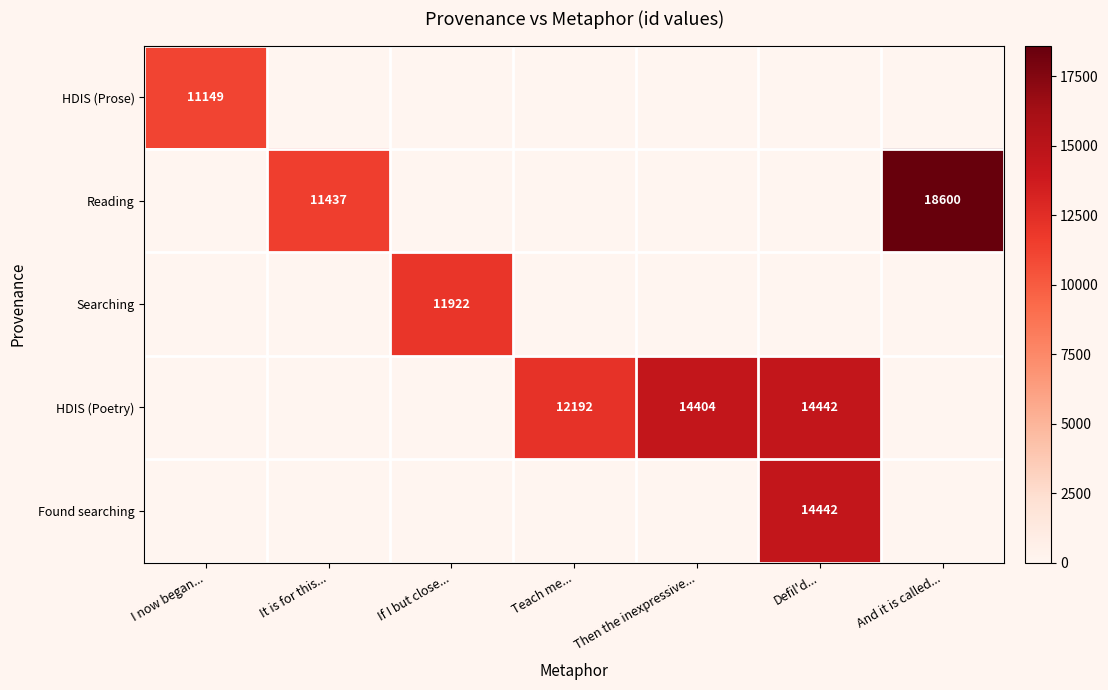

Is it true that HDIS (Prose) equals 11149 at I now began...?

True